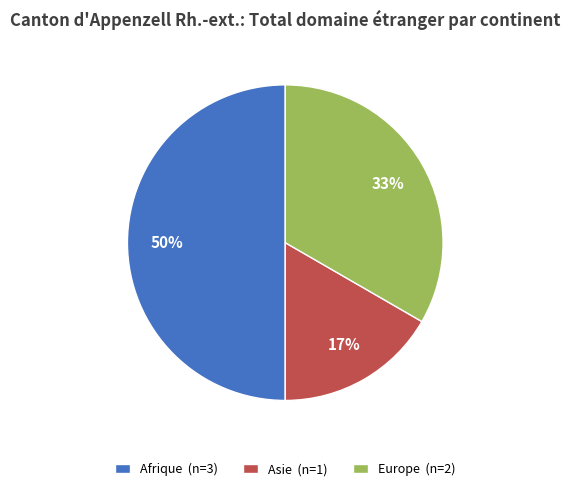

The Afrique slice represents 38% of the pie. True or false?

False